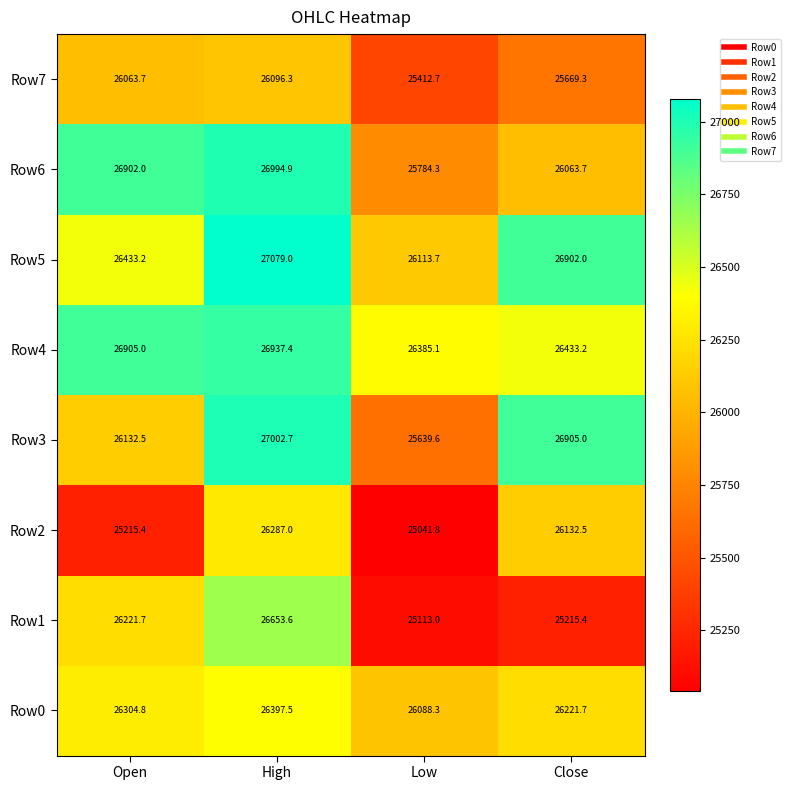

Rank the series by their maximum value, from highest to lowest.

Row5, Row3, Row6, Row4, Row1, Row0, Row2, Row7